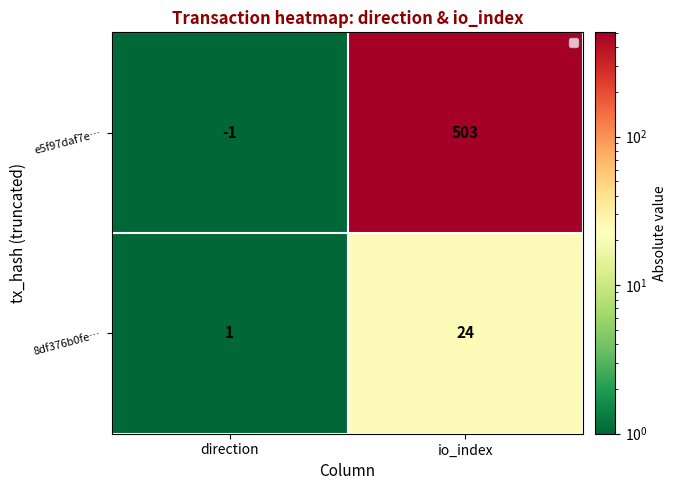

Reading left to right, list all the values displayed in this chart.

e5f97daf7e…: -1	503
8df376b0fe…: 1	24